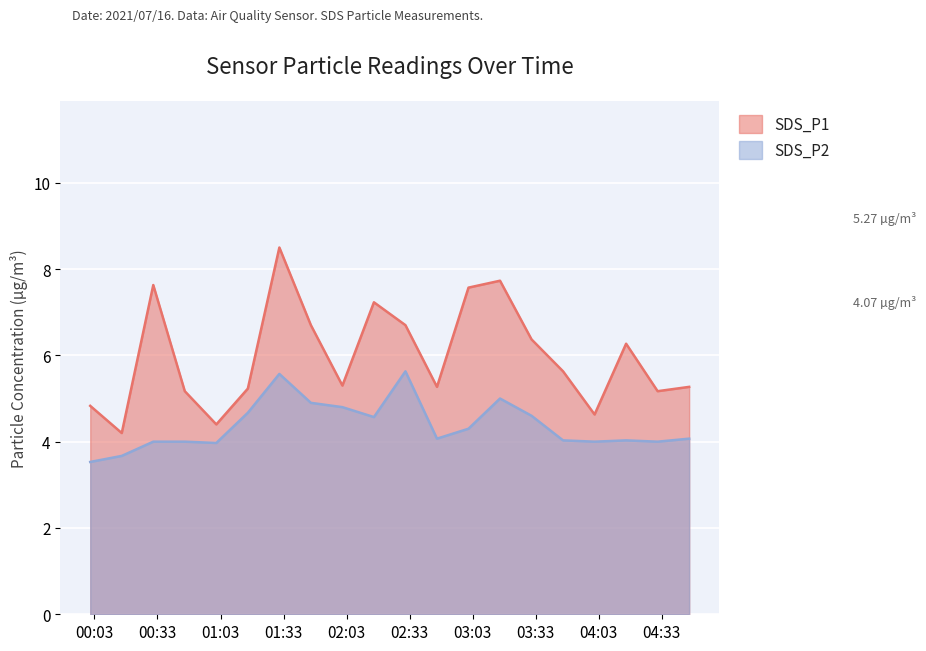

What is the value of the SDS_P2 point at the 3rd from the left?

4.0